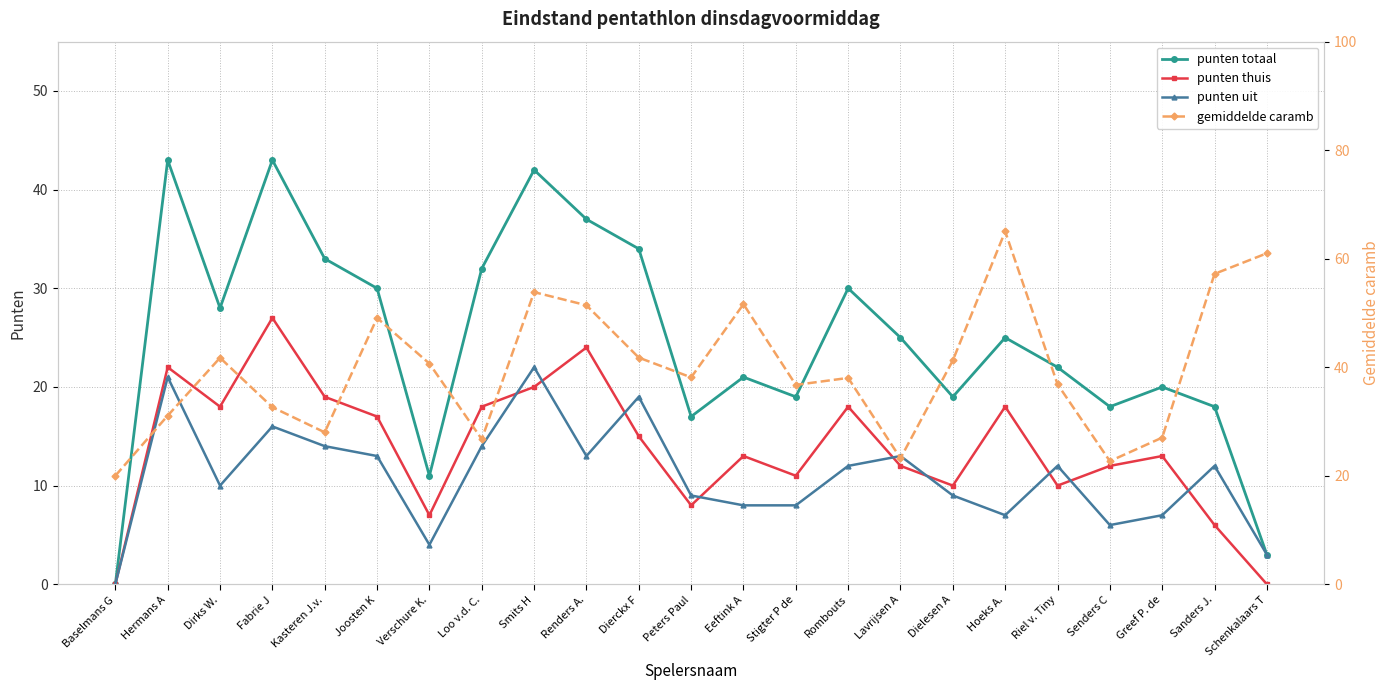

Reading right to left, extract all data points from this chart.

punten totaal: Schenkalaars T=3.0	Sanders J.=18.0	Greef P. de=20.0	Senders C=18.0	Riel v. Tiny=22.0	Hoeks A.=25.0	Dielesen A=19.0	Lavrijsen A=25.0	Rombouts=30.0	Stigter P de=19.0	Eeftink A=21.0	Peters Paul=17.0	Dierckx F=34.0	Renders A.=37.0	Smits H=42.0	Loo v.d. C.=32.0	Verschure K.=11.0	Joosten K=30.0	Kasteren J.v.=33.0	Fabrie J=43.0	Dirks W.=28.0	Hermans A=43.0	Baselmans G=0.0
punten thuis: Schenkalaars T=0.0	Sanders J.=6.0	Greef P. de=13.0	Senders C=12.0	Riel v. Tiny=10.0	Hoeks A.=18.0	Dielesen A=10.0	Lavrijsen A=12.0	Rombouts=18.0	Stigter P de=11.0	Eeftink A=13.0	Peters Paul=8.0	Dierckx F=15.0	Renders A.=24.0	Smits H=20.0	Loo v.d. C.=18.0	Verschure K.=7.0	Joosten K=17.0	Kasteren J.v.=19.0	Fabrie J=27.0	Dirks W.=18.0	Hermans A=22.0	Baselmans G=0.0
punten uit: Schenkalaars T=3.0	Sanders J.=12.0	Greef P. de=7.0	Senders C=6.0	Riel v. Tiny=12.0	Hoeks A.=7.0	Dielesen A=9.0	Lavrijsen A=13.0	Rombouts=12.0	Stigter P de=8.0	Eeftink A=8.0	Peters Paul=9.0	Dierckx F=19.0	Renders A.=13.0	Smits H=22.0	Loo v.d. C.=14.0	Verschure K.=4.0	Joosten K=13.0	Kasteren J.v.=14.0	Fabrie J=16.0	Dirks W.=10.0	Hermans A=21.0	Baselmans G=0.0
gemiddelde caramb: Schenkalaars T=61.0	Sanders J.=57.2	Greef P. de=27.0	Senders C=22.7	Riel v. Tiny=36.9	Hoeks A.=65.0	Dielesen A=41.3	Lavrijsen A=23.2	Rombouts=38.0	Stigter P de=36.7	Eeftink A=51.6	Peters Paul=38.1	Dierckx F=41.8	Renders A.=51.4	Smits H=53.8	Loo v.d. C.=26.7	Verschure K.=40.7	Joosten K=49.1	Kasteren J.v.=28.0	Fabrie J=32.6	Dirks W.=41.7	Hermans A=31.1	Baselmans G=20.0